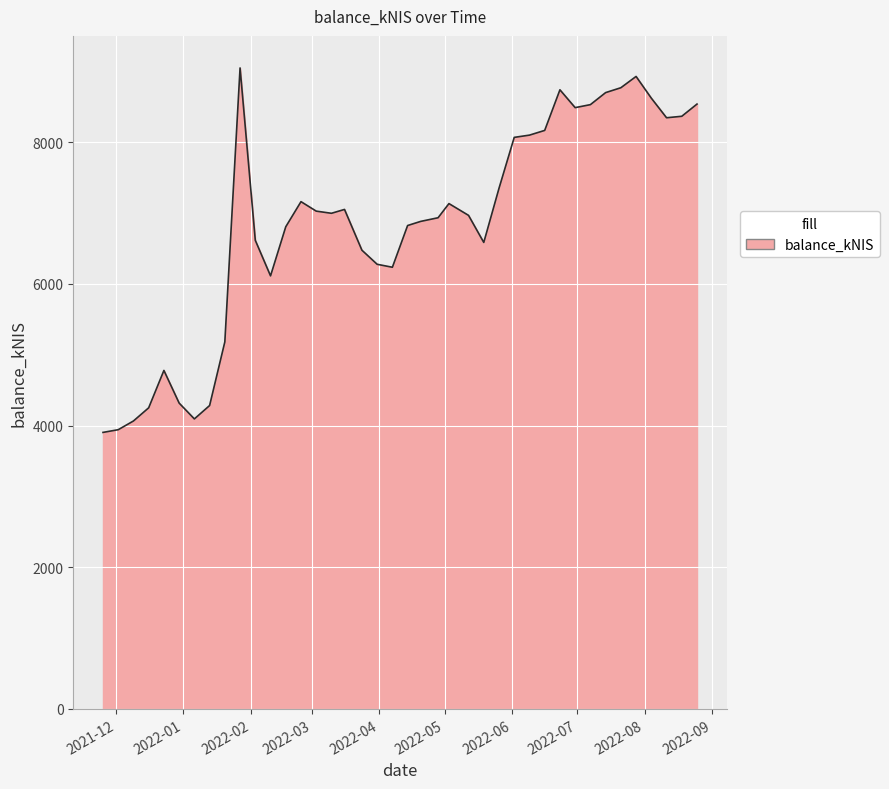

What is the greatest value displayed?

9048.7